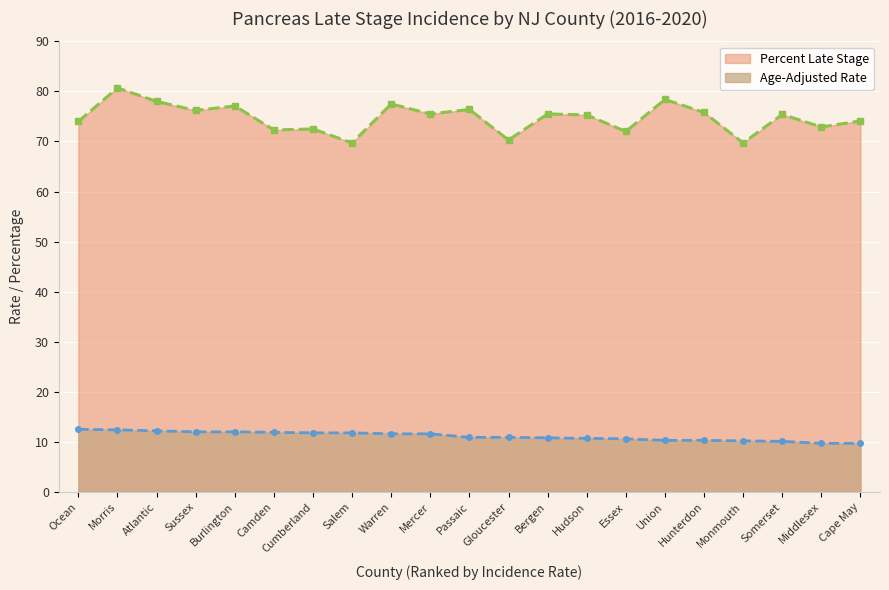

Which series has the largest total across all categories?

Percent Late Stage